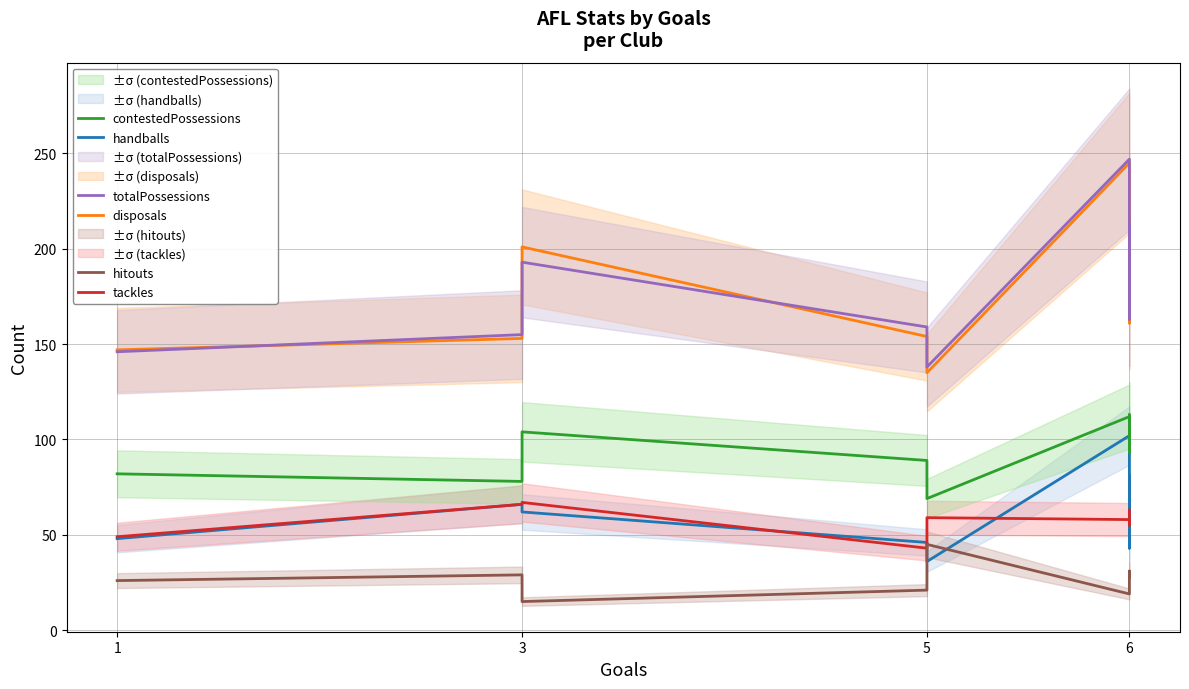

How many lines are shown in the chart?

6